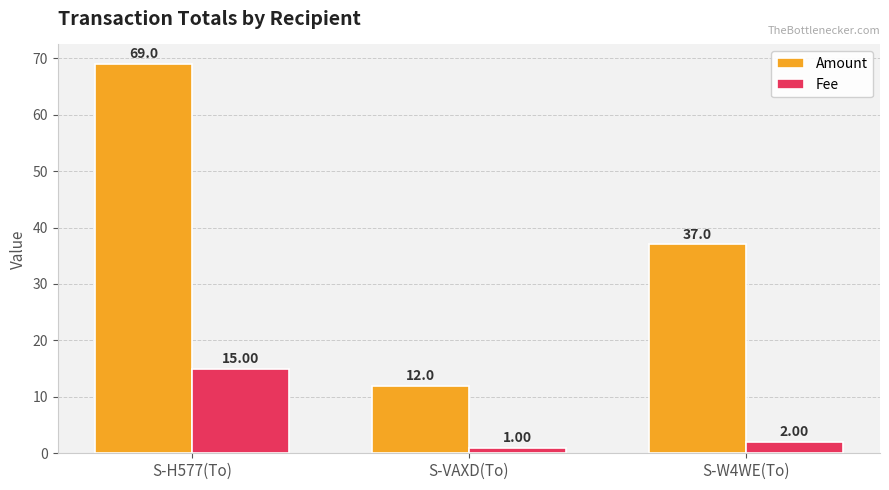

What is the difference between the maximum and minimum values in the Fee series?

14.0